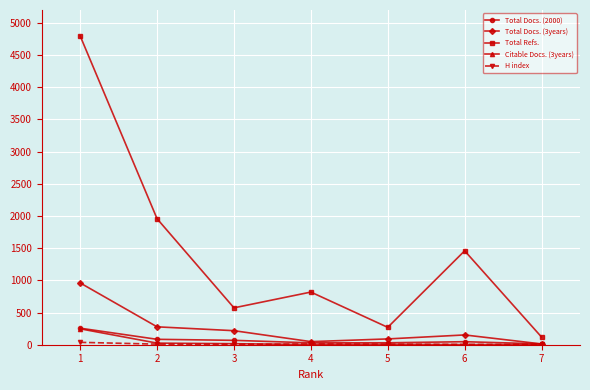

The Total Docs. (3years) series shows 496 at 1. True or false?

False